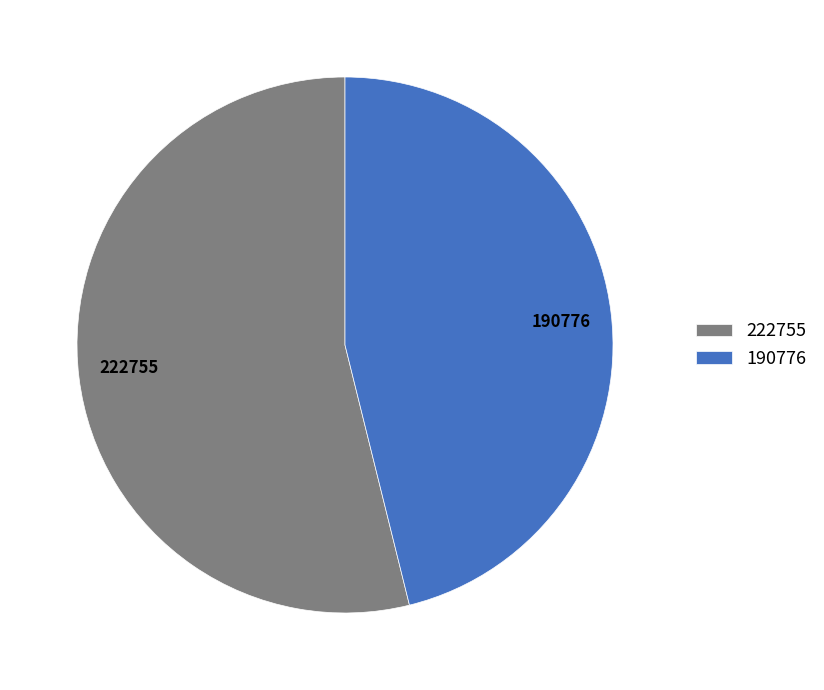

The 190776 slice represents 61% of the pie. True or false?

False